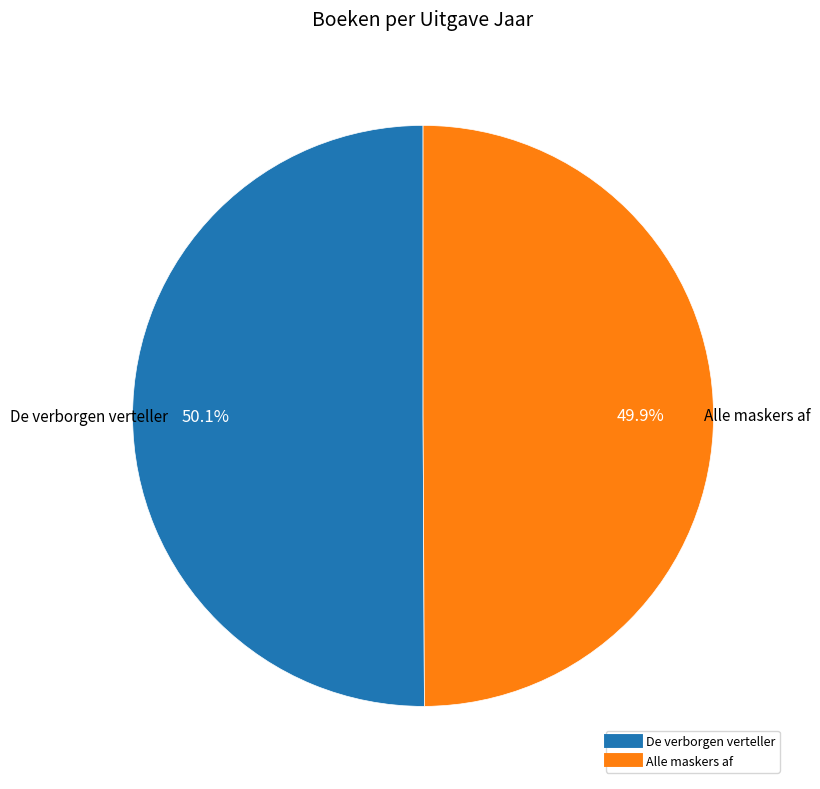

The Alle maskers af slice represents 40% of the pie. True or false?

False